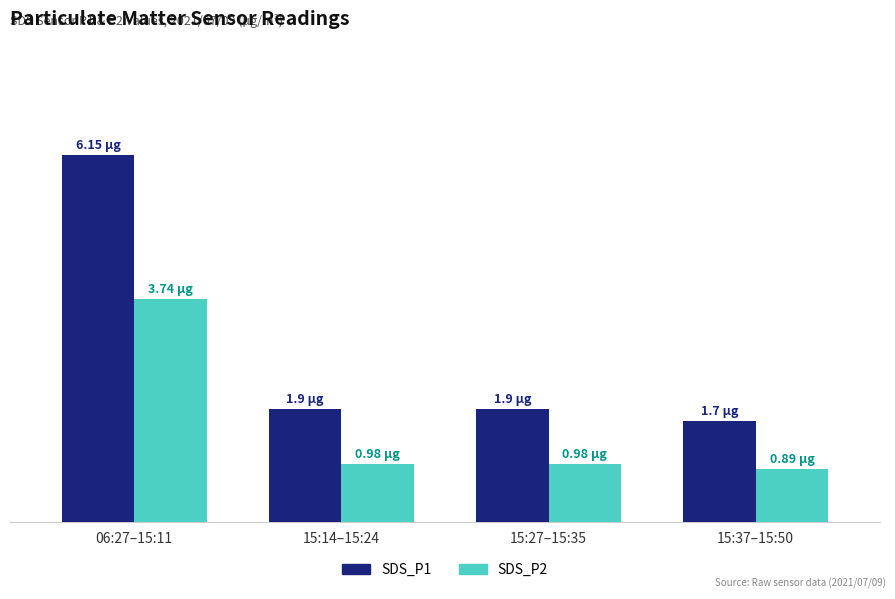

What is the label of the 3rd bar from the right?

15:14–15:24